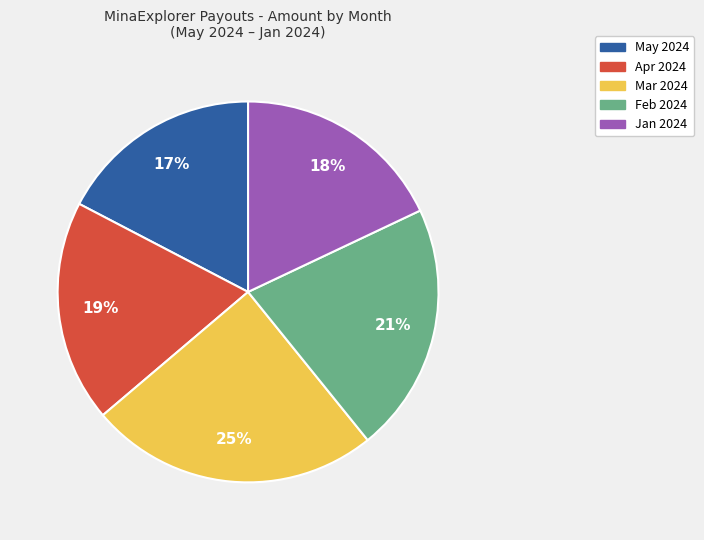

To the nearest percent, what is the average slice percentage?

20%